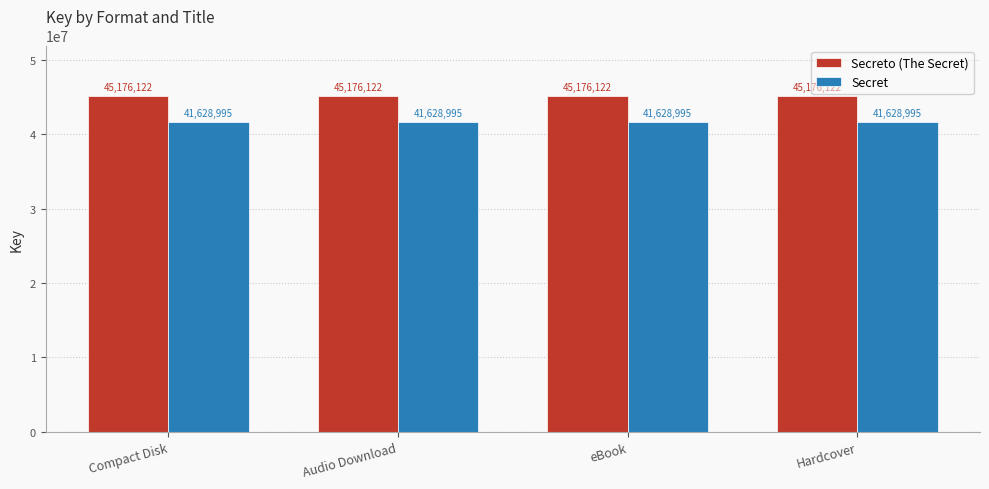

At how many categories does at least one series exceed 41854514?

4